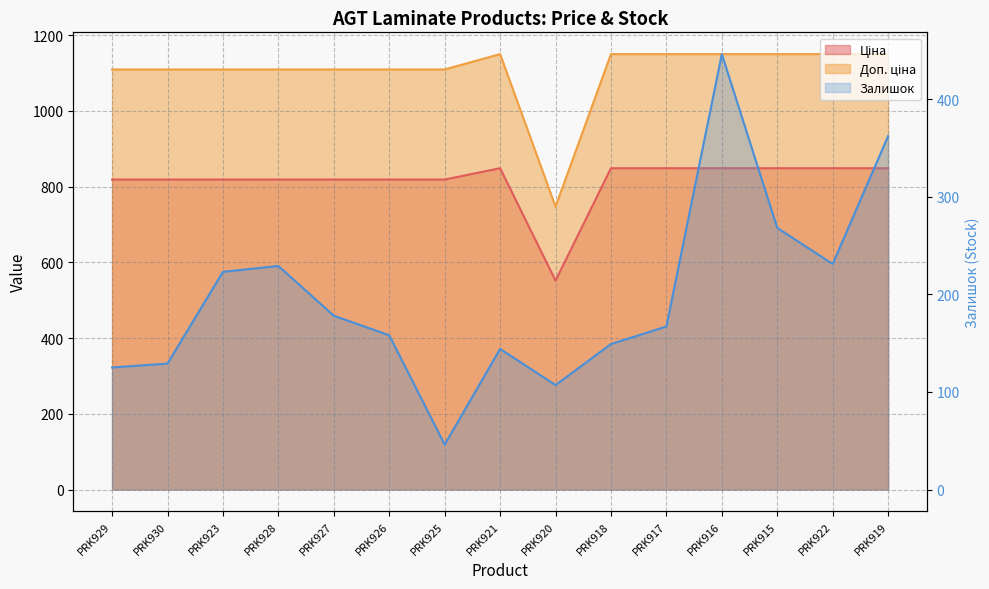

What are all the series names shown in the legend?

Ціна, Доп. ціна, Залишок